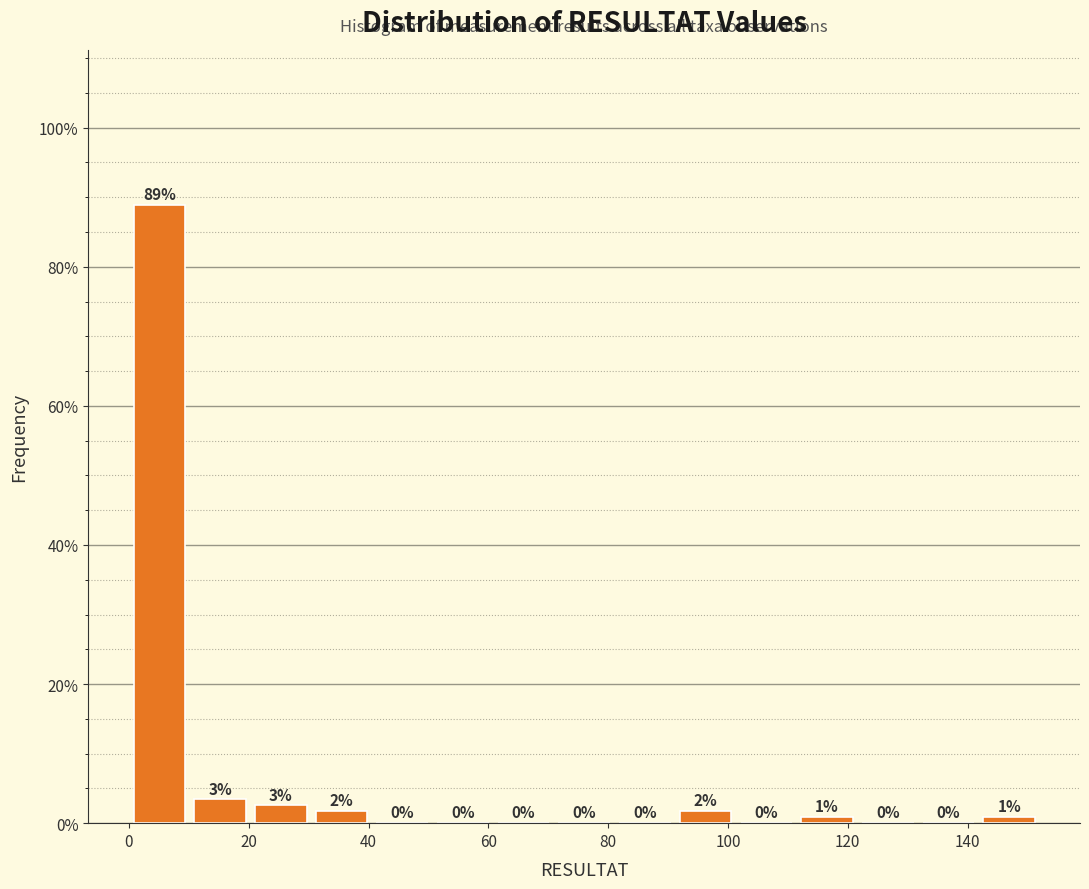

Over which range of the x-axis is the bar tallest?

0 to 10